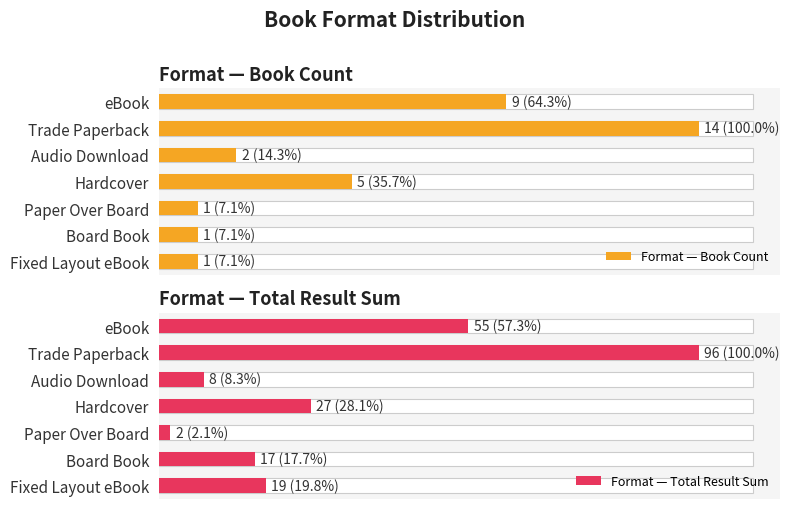

What is the difference between the highest and lowest values at Board Book?

16